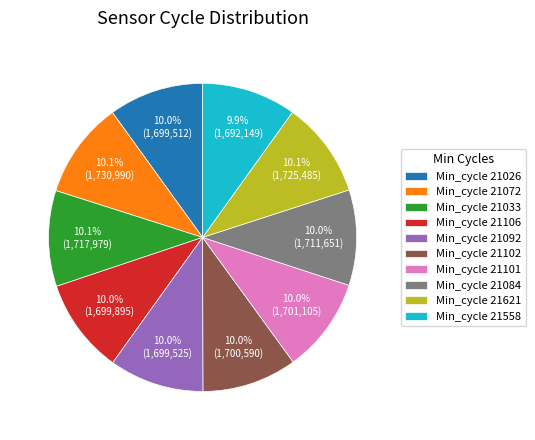

Approximately how many times larger is the value at Min_cycle 21558 compared to Min_cycle 21033?

1.0